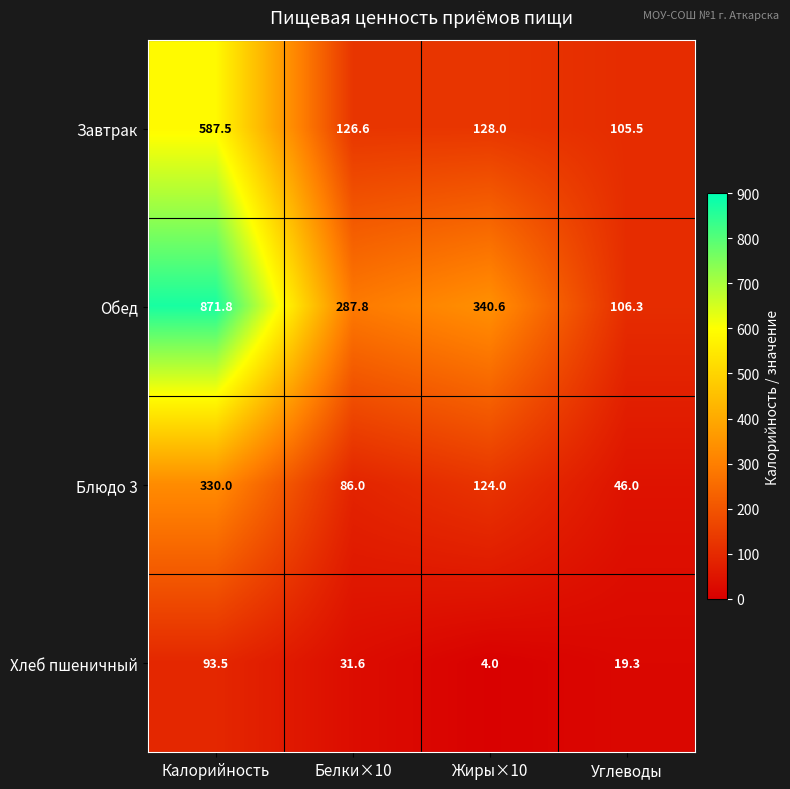

True or false: Завтрак has a value of 806.7 at Калорийность.

False